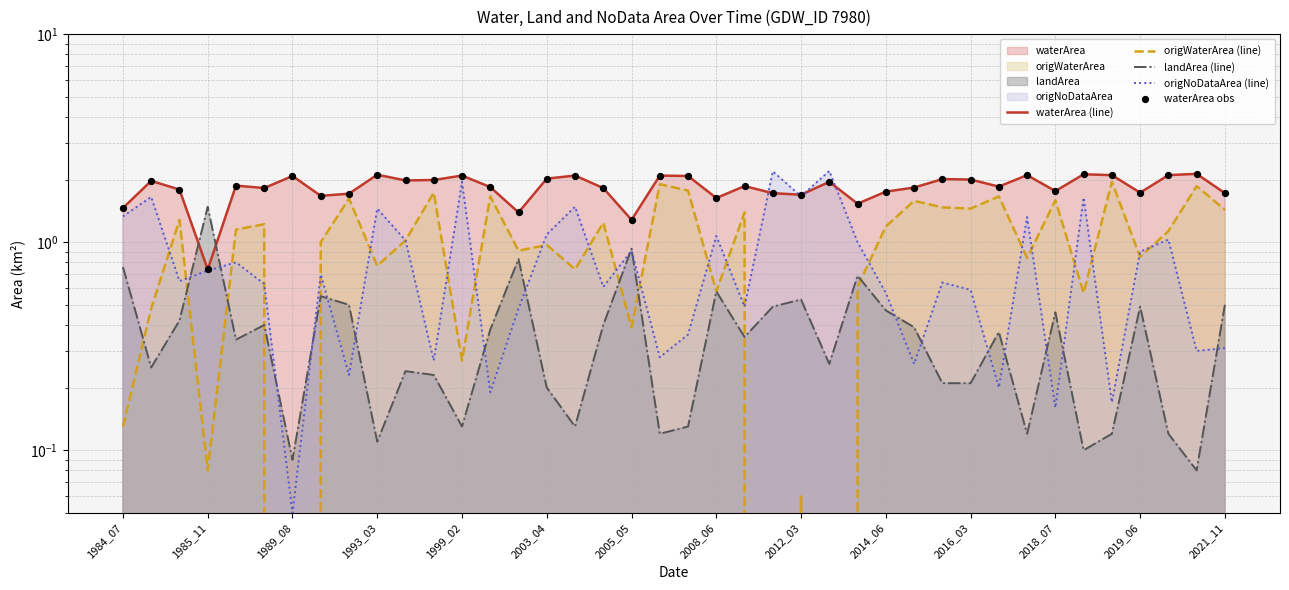

Which series reaches the minimum Y coordinate?

origWaterArea (line)